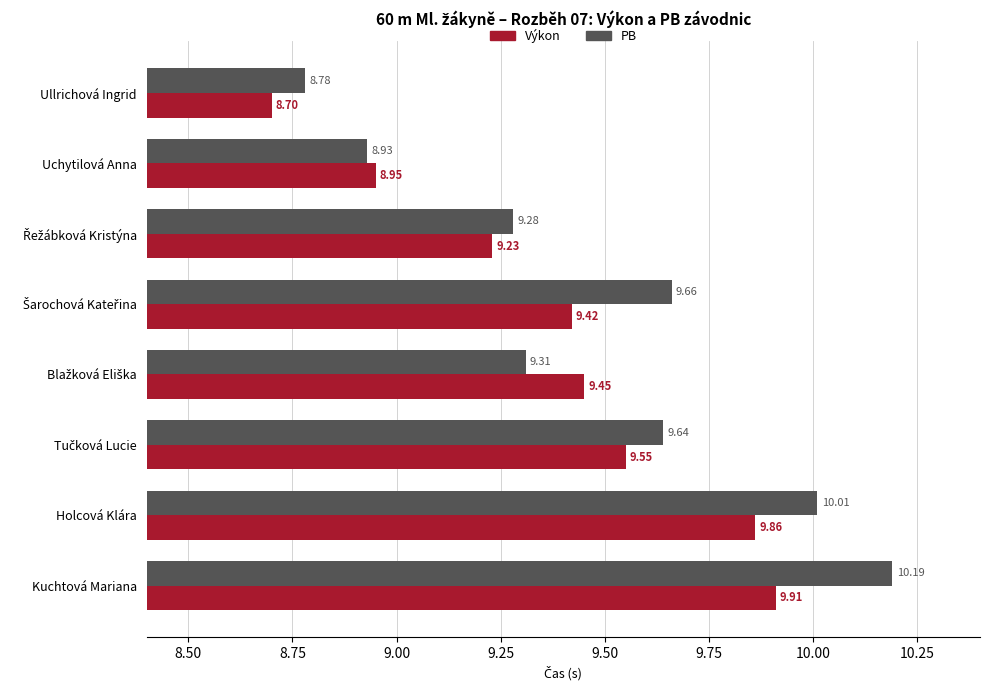

Rank the series by their maximum value, from lowest to highest.

Výkon, PB